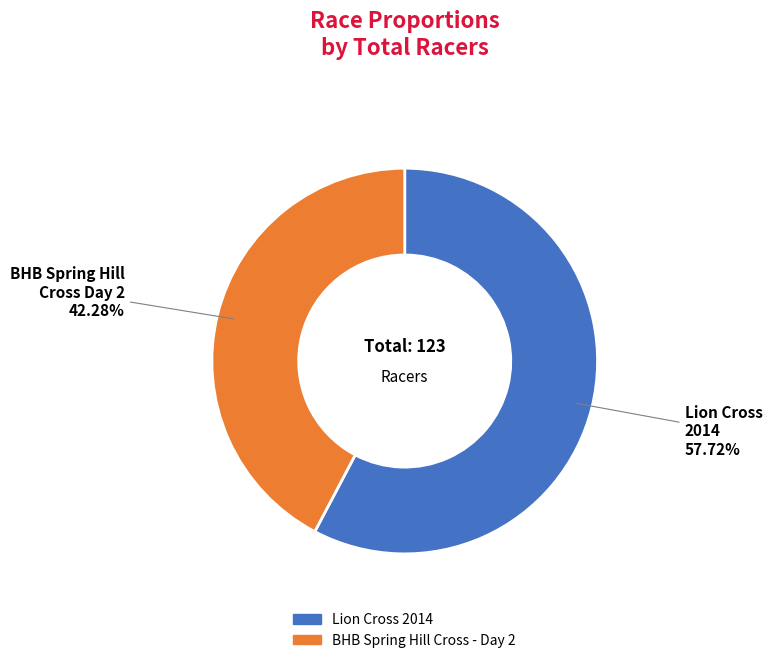

Is there a majority slice in this chart?

Yes